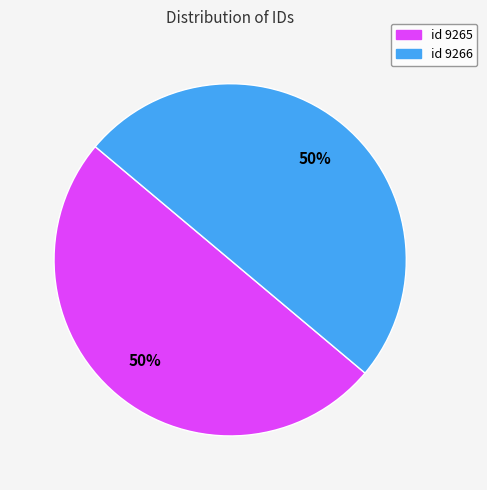

To the nearest percent, what is the combined percentage of id 9265 and id 9266?

100%